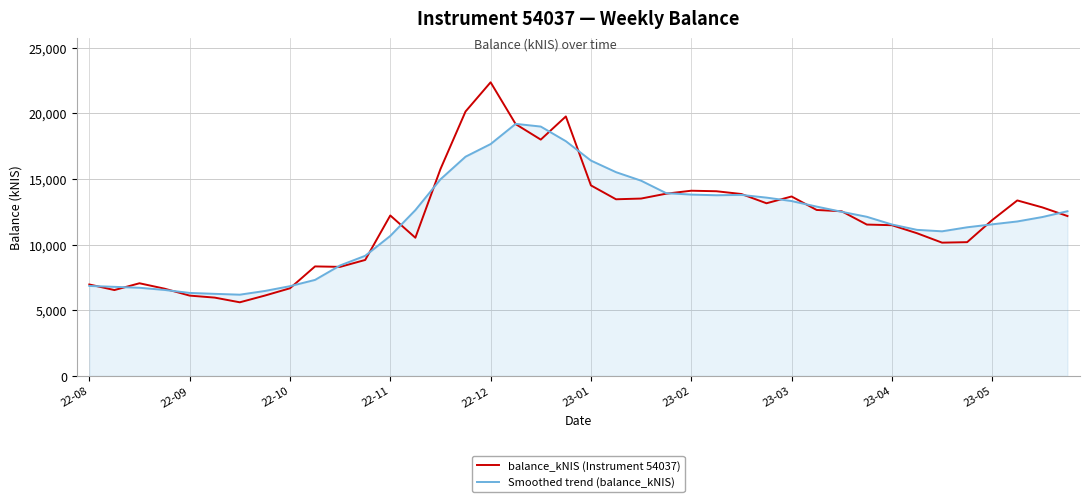

Which series has the largest range (max minus min)?

balance_kNIS (Instrument 54037)